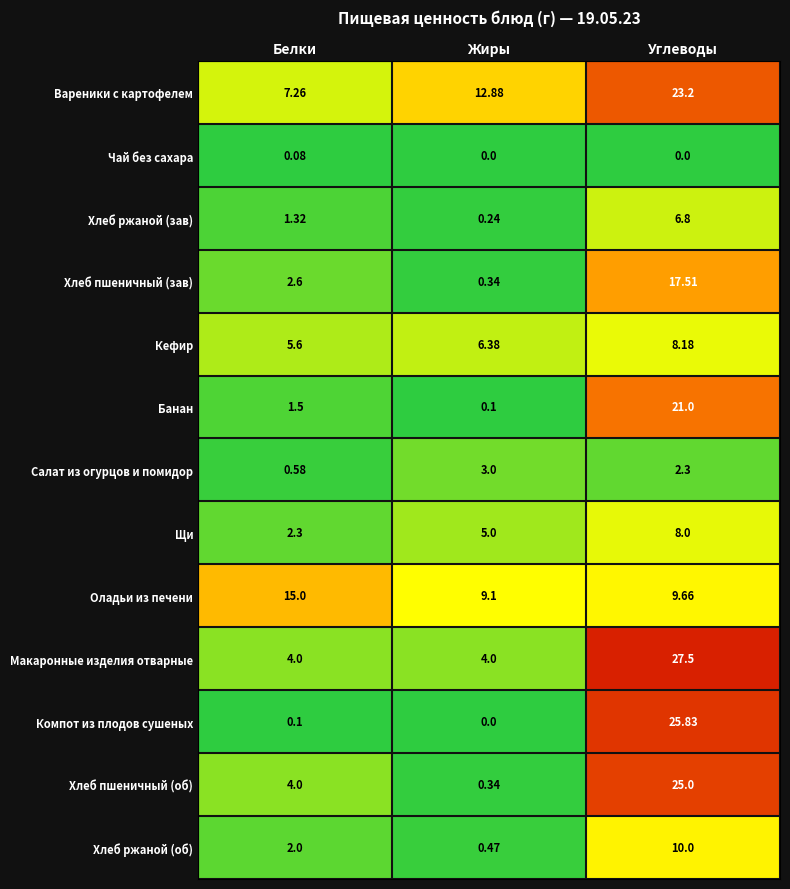

Which category has the highest value in the Макаронные изделия отварные series?

Углеводы